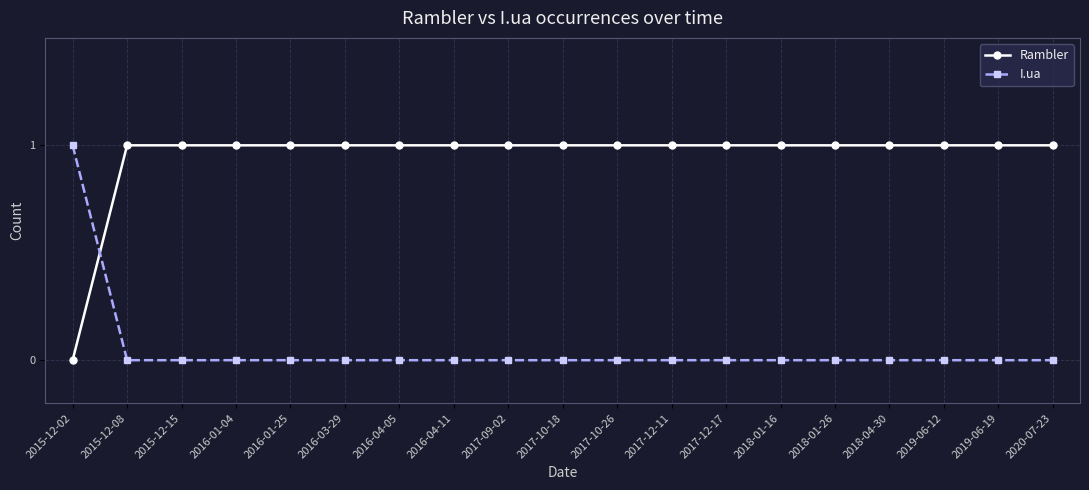

What is the label of the 17th point from the right?

2015-12-15